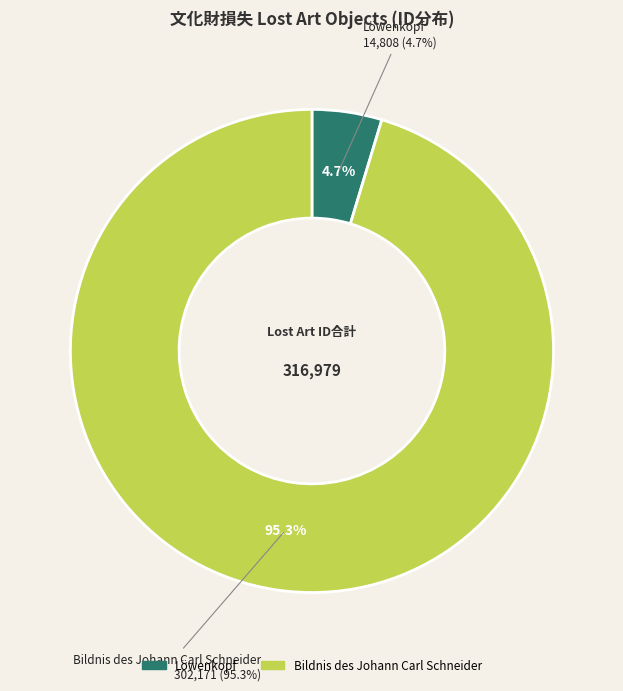

To the nearest percent, what is the combined percentage of Löwenkopf and Bildnis des Johann Carl Schneider?

100%